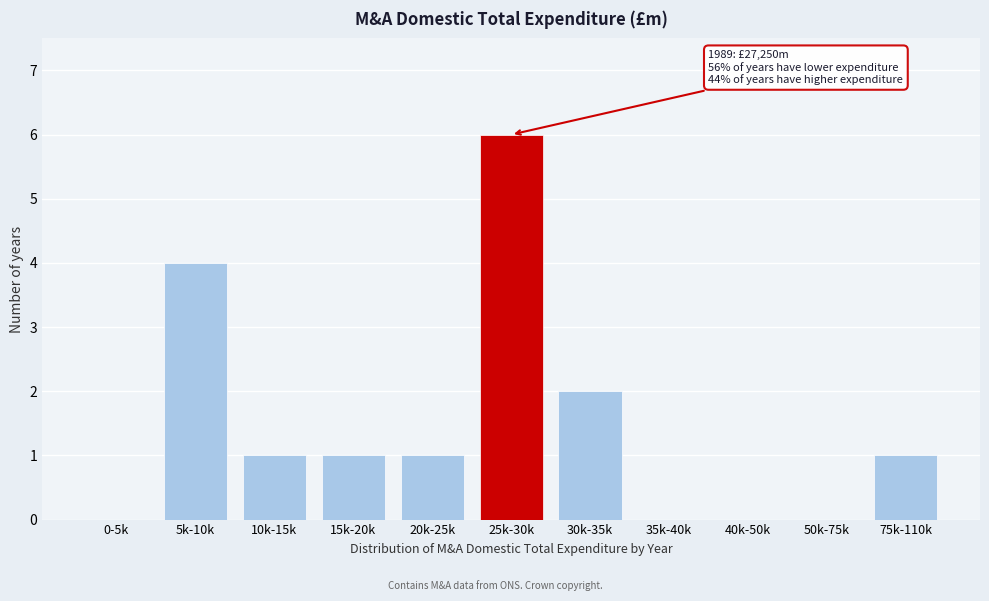

Reading left to right, transcribe all the data shown in this chart.

0-5k=0	5k-10k=4	10k-15k=1	15k-20k=1	20k-25k=1	25k-30k=6	30k-35k=2	35k-40k=0	40k-50k=0	50k-75k=0	75k-110k=1